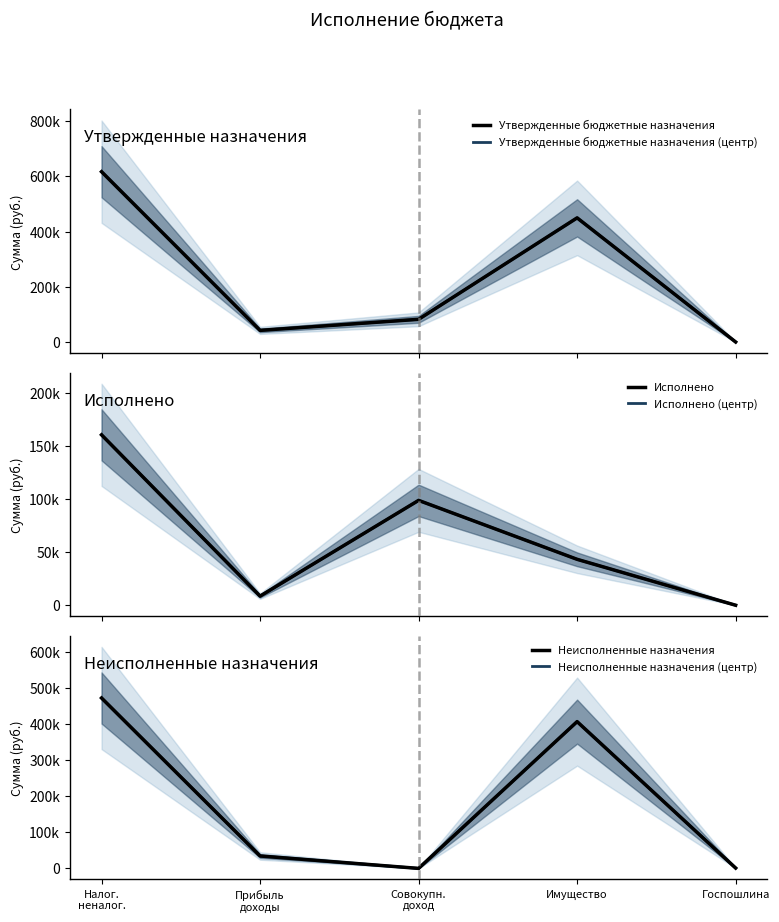

Where is the first local minimum for Исполнено (центр)?

Прибыль
доходы